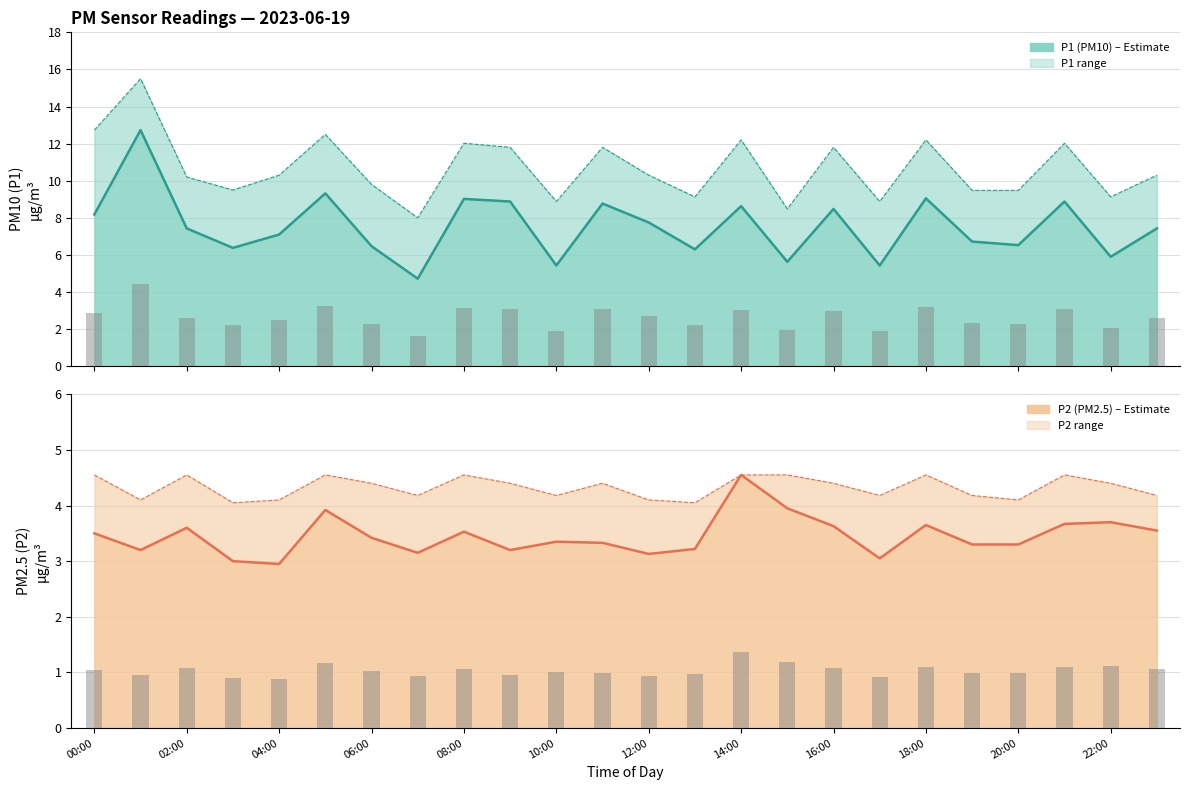

Rank the series at 08:00 from highest to lowest value.

P1_upper, P1, P2_upper, P2